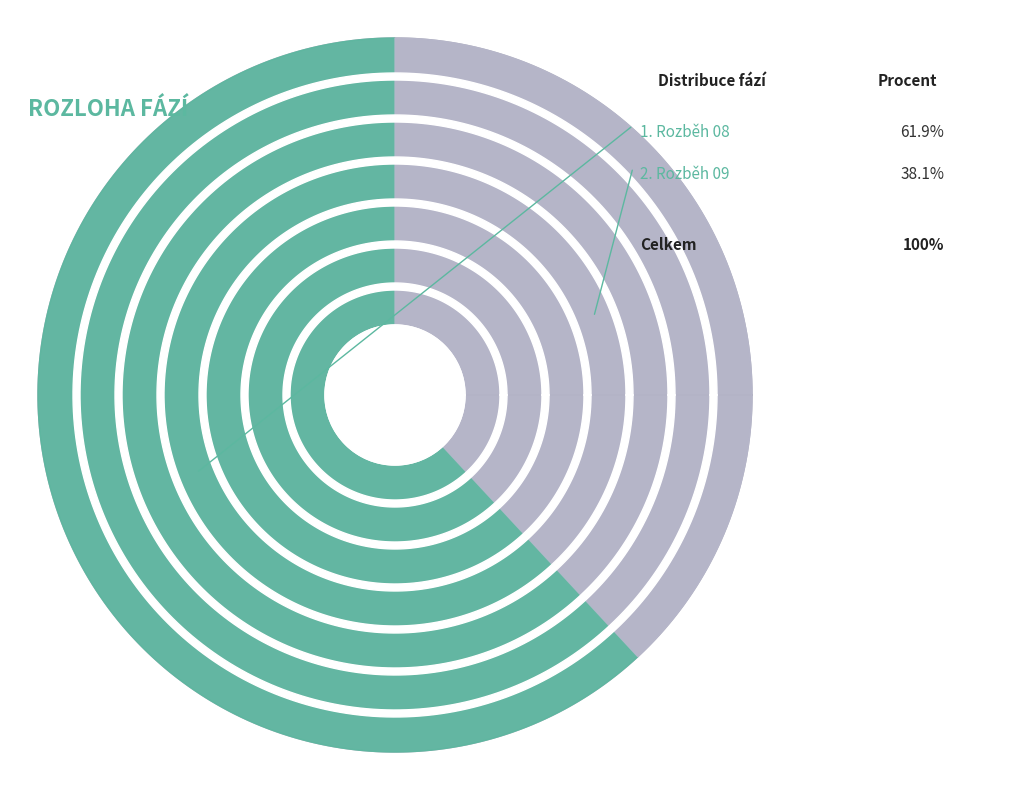

The Rozběh 08 slice represents 62% of the pie. True or false?

True